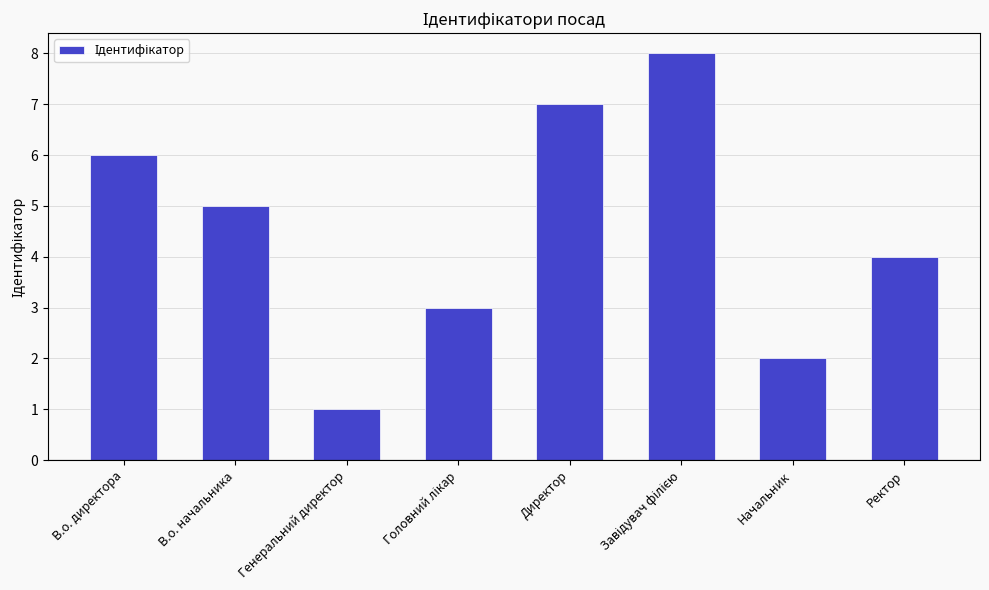

What is the difference between the second highest and minimum values?

6